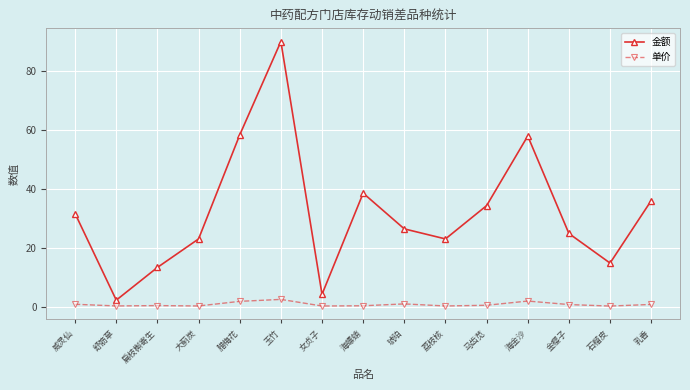

What is the approximate value of 金额 at 乳香?

36.0